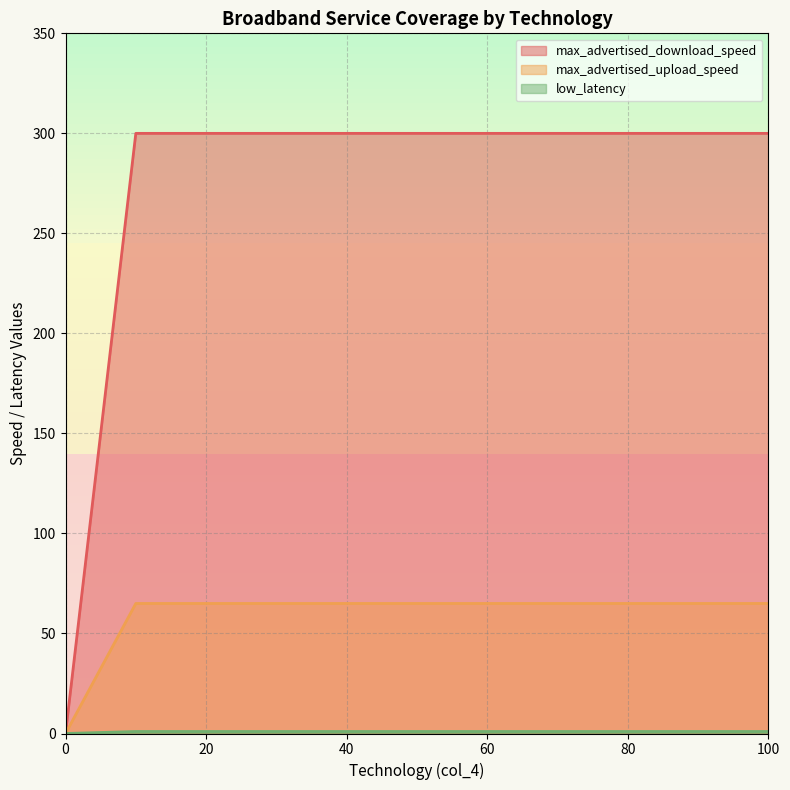

What is the sum of the max_advertised_download_speed values at 50 and 50?

600